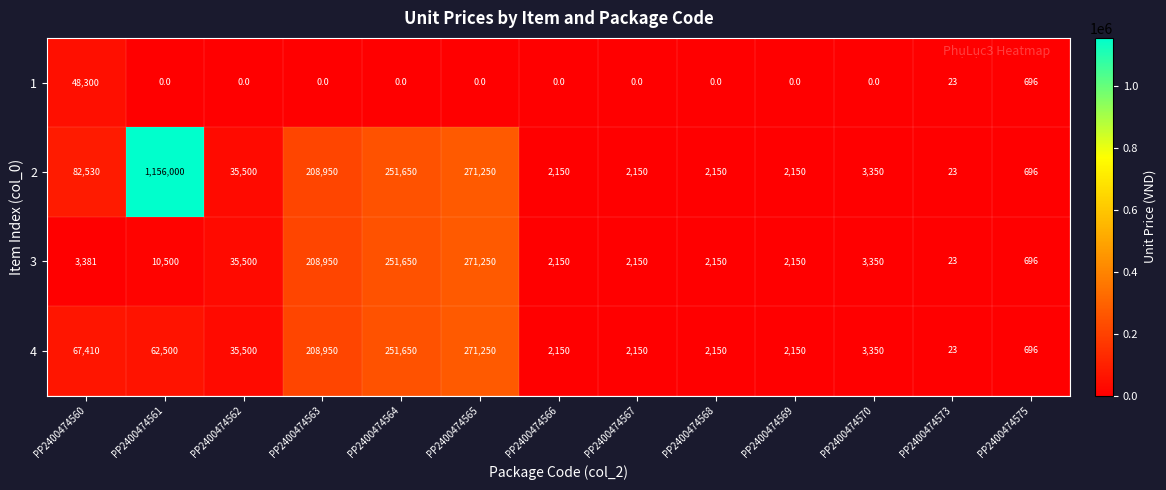

Is the value of 1 at PP2400474570 greater than the value of 4 at PP2400474564?

No